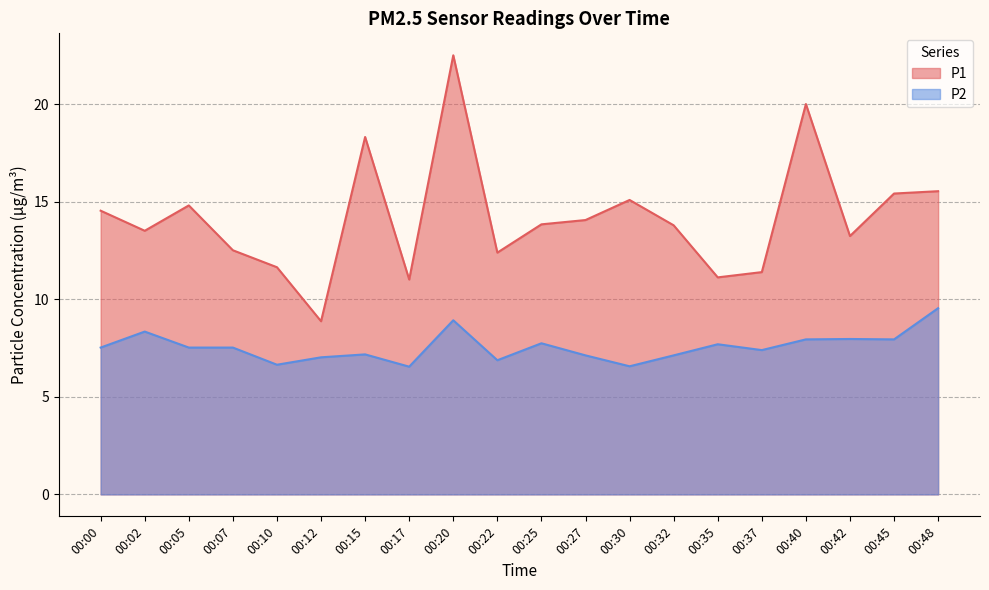

Rank the series by their maximum value, from highest to lowest.

P1, P2